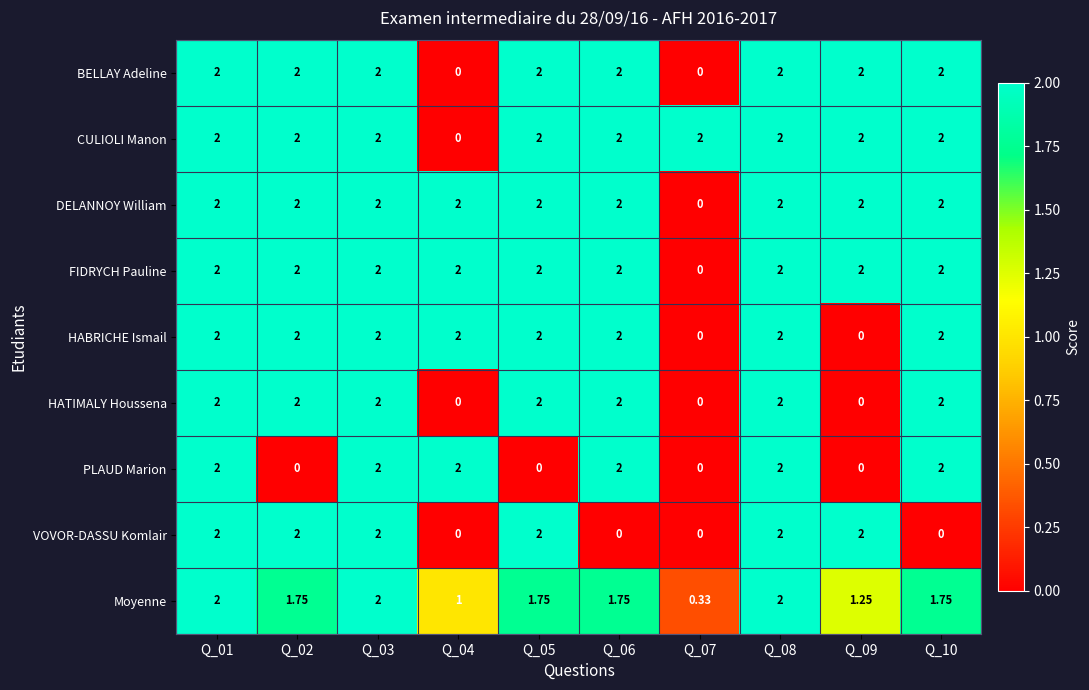

Which series changed the most between Q_01 and Q_02?

PLAUD Marion